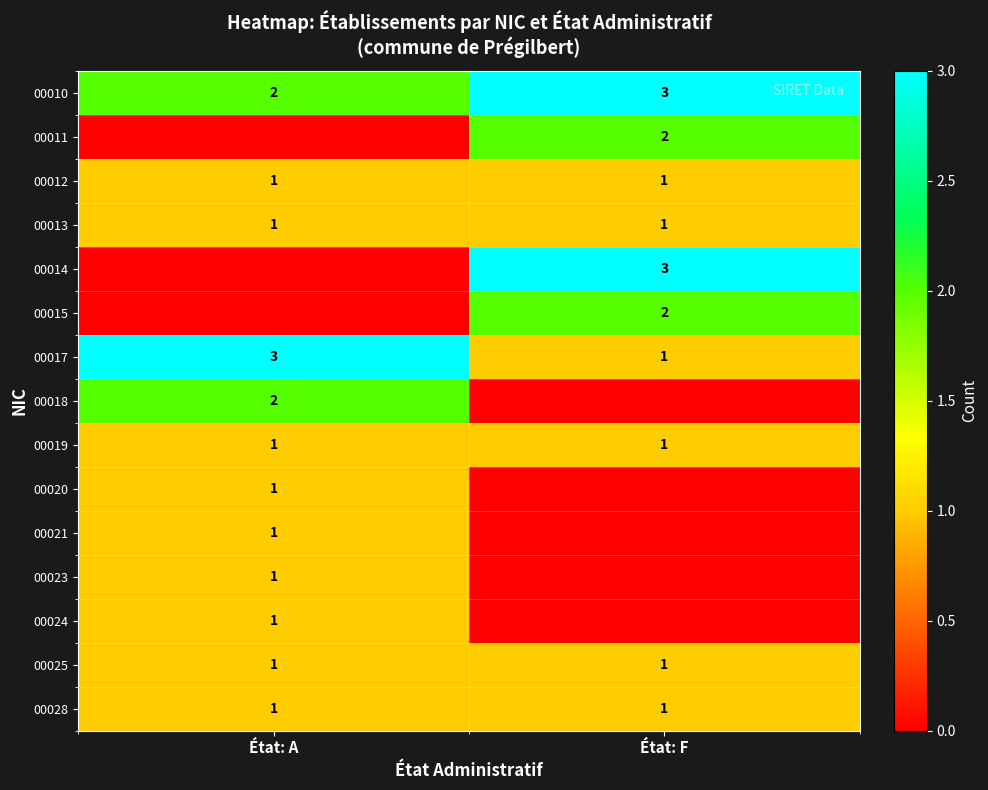

What is the total value across all series at État: A?

16